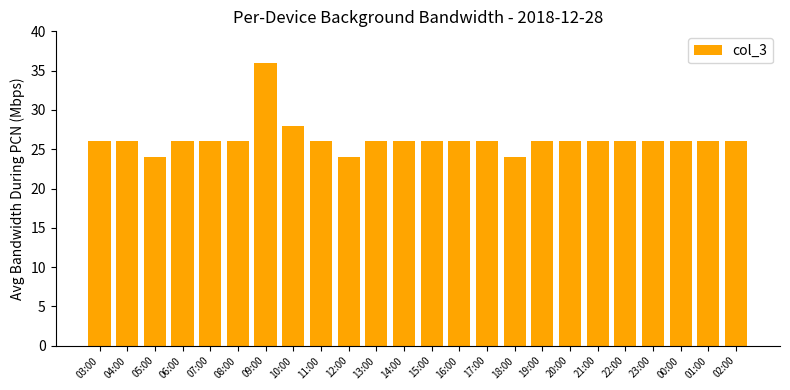

Count the number of data series in this chart.

1